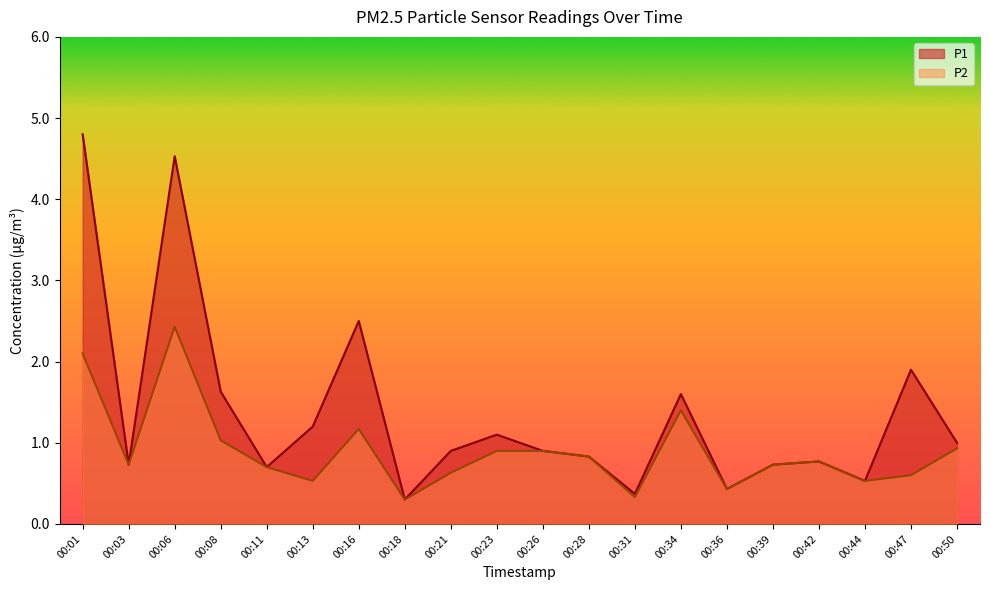

What are all the series names shown in the legend?

P1, P2